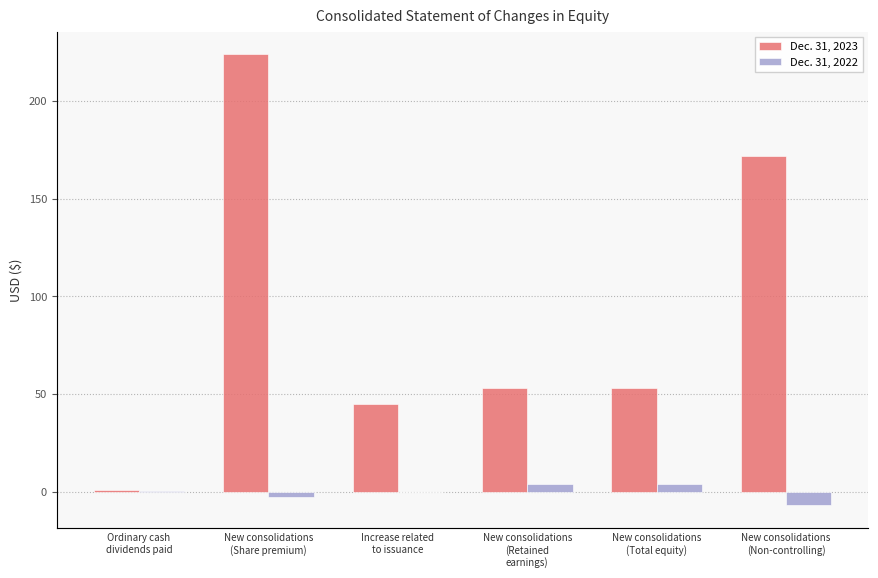

Which has a higher value, New consolidations
(Total equity) or New consolidations
(Non-controlling)?

New consolidations
(Non-controlling)